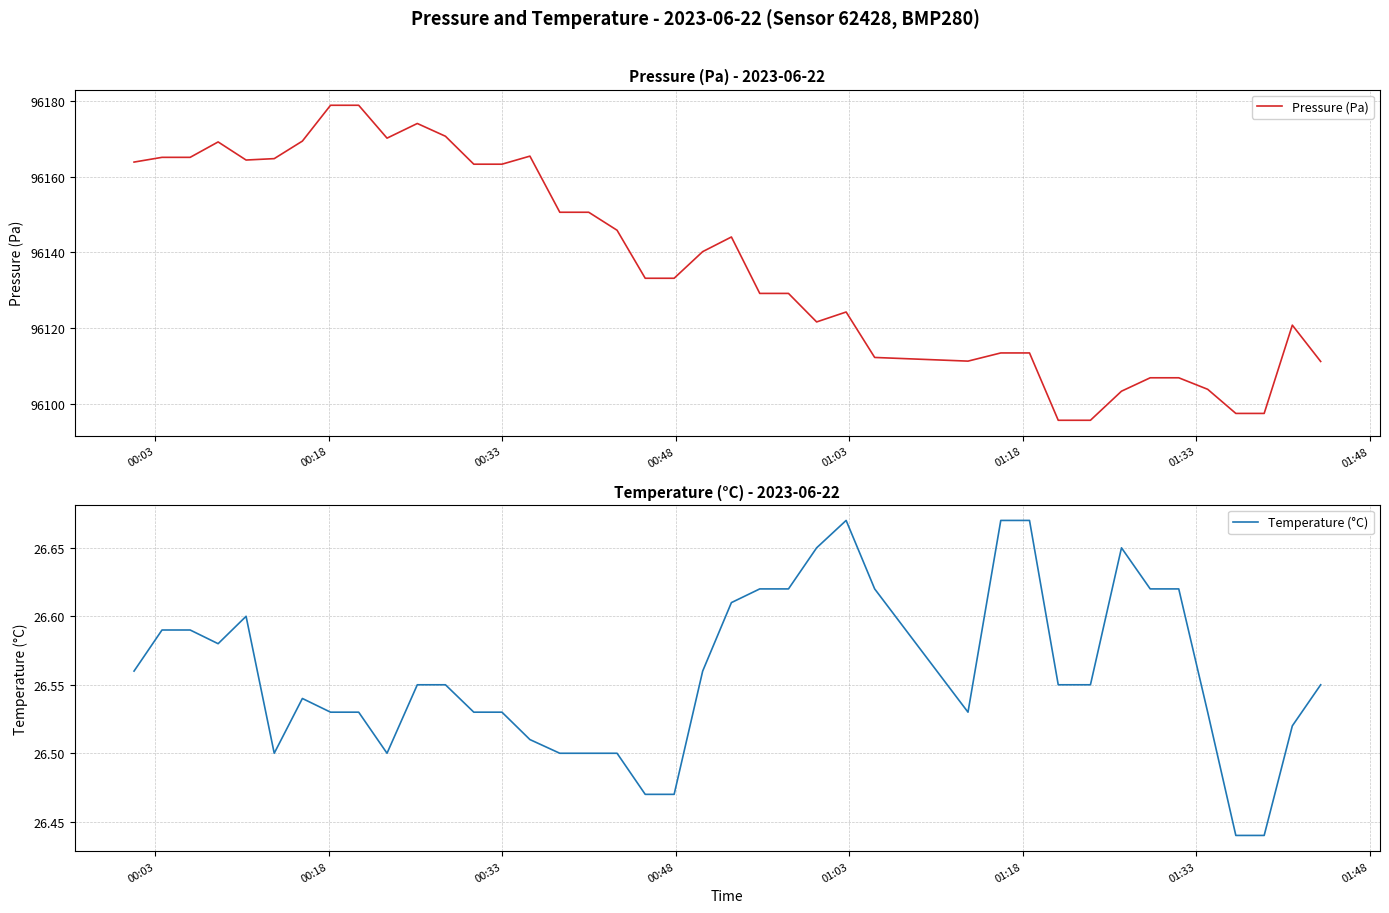

True or false: Temperature (°C) and Pressure (Pa) intersect in this chart.

False